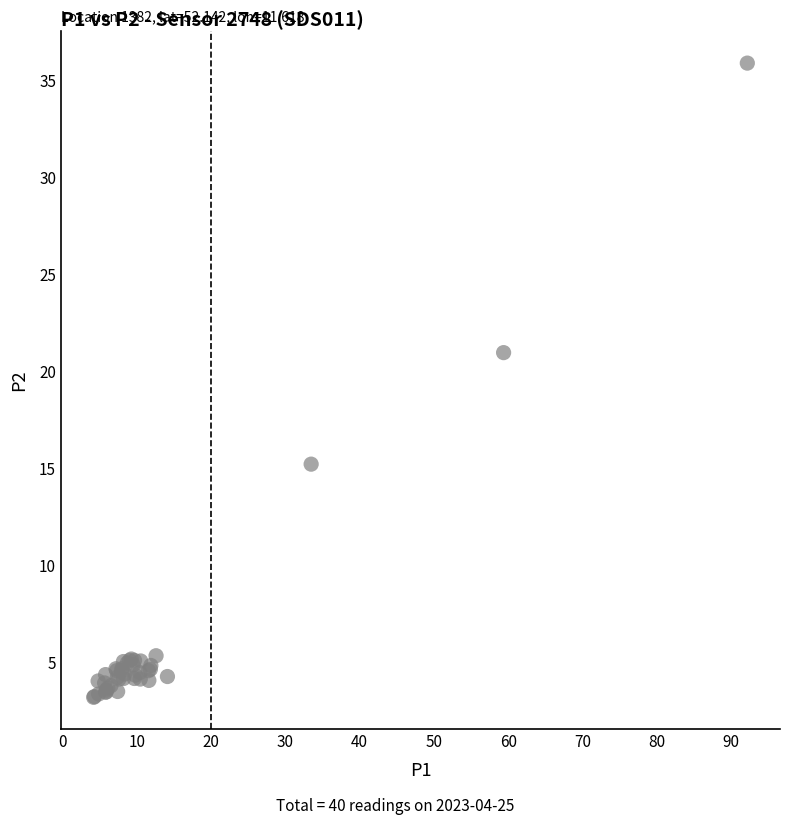

What Y value in the scatter plot is closest to 19?

21.0